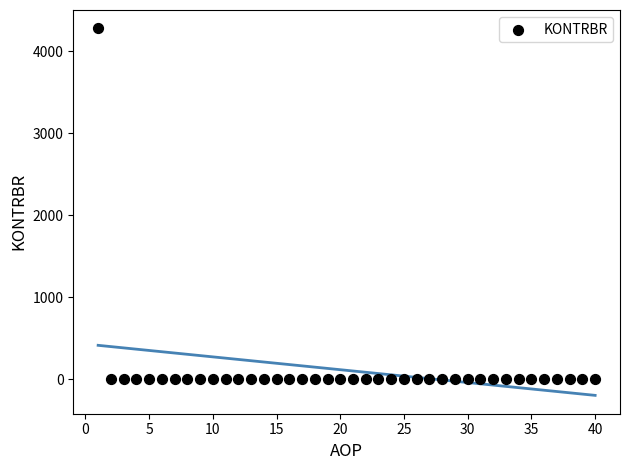

What is the range of X values (max minus min)?

39.0